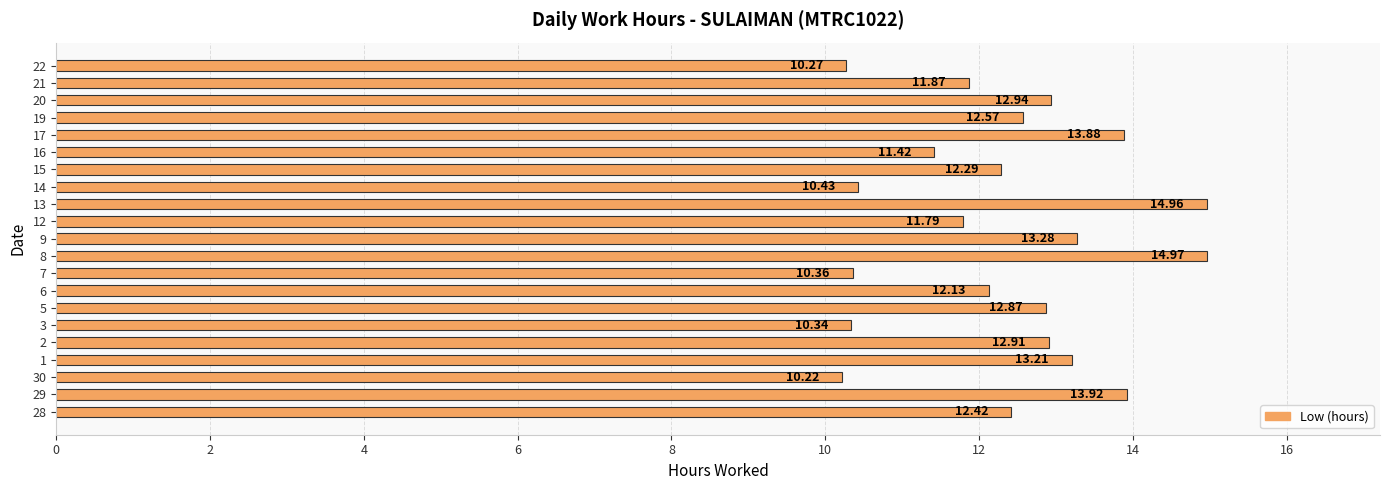

Between 5 and 7, which is larger?

5